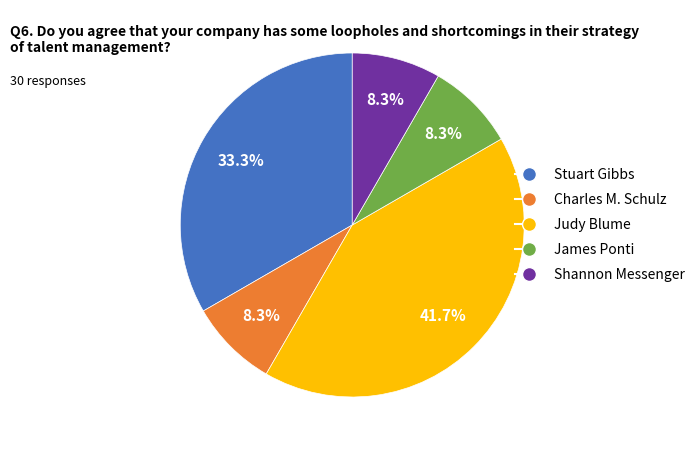

What is the largest slice in the pie chart?

Judy Blume